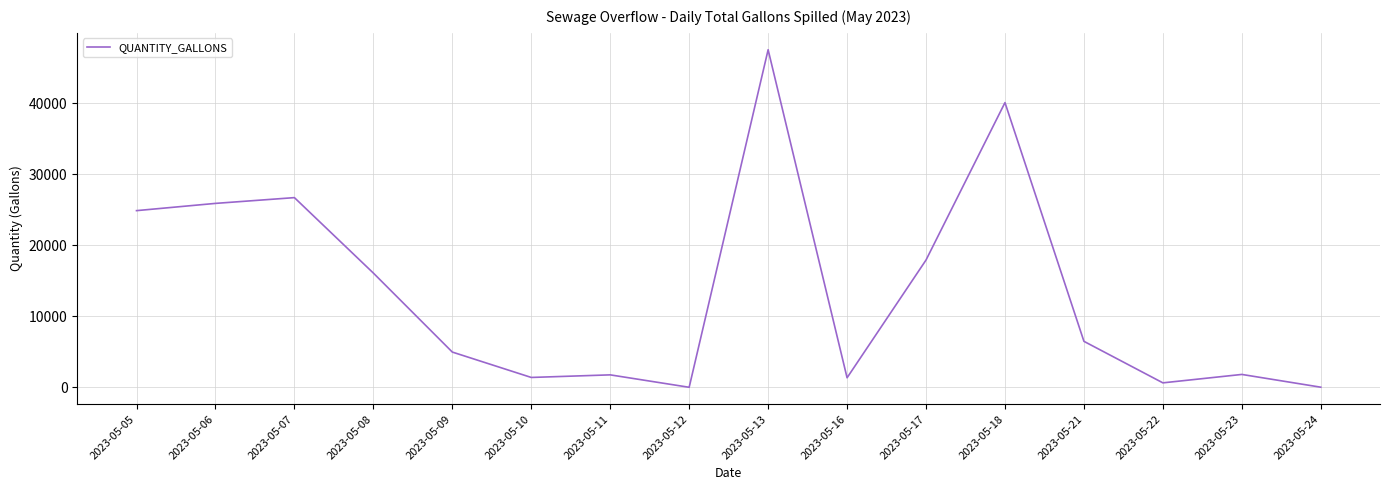

What is the sum of all values?

217573